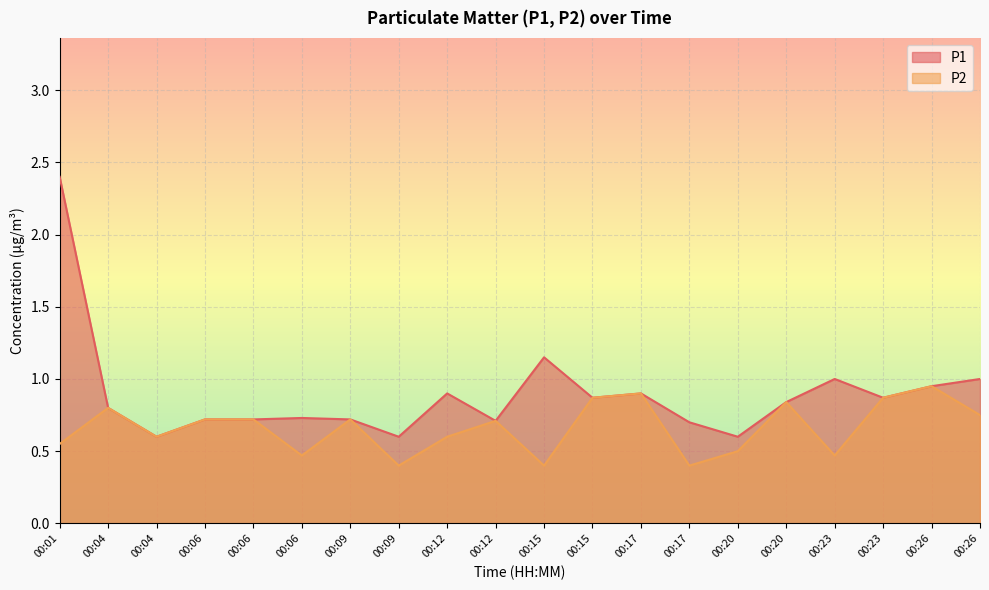

Which series has the largest range (max minus min)?

P1